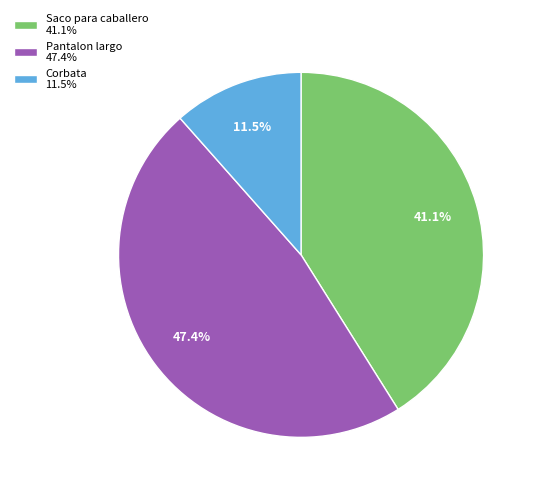

To the nearest percent, what is the average slice percentage?

33%